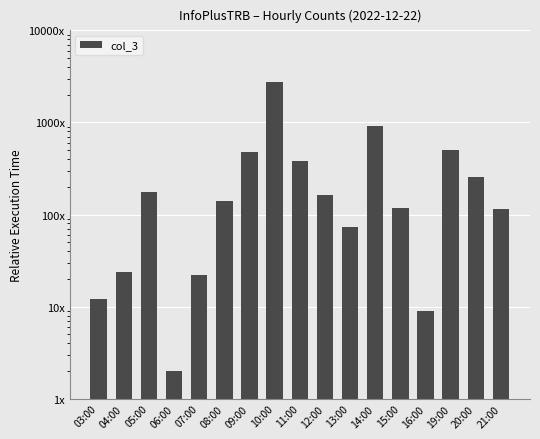

List the labels in order of value, smallest first.

06:00, 16:00, 03:00, 07:00, 04:00, 13:00, 21:00, 15:00, 08:00, 12:00, 05:00, 20:00, 11:00, 09:00, 19:00, 14:00, 10:00